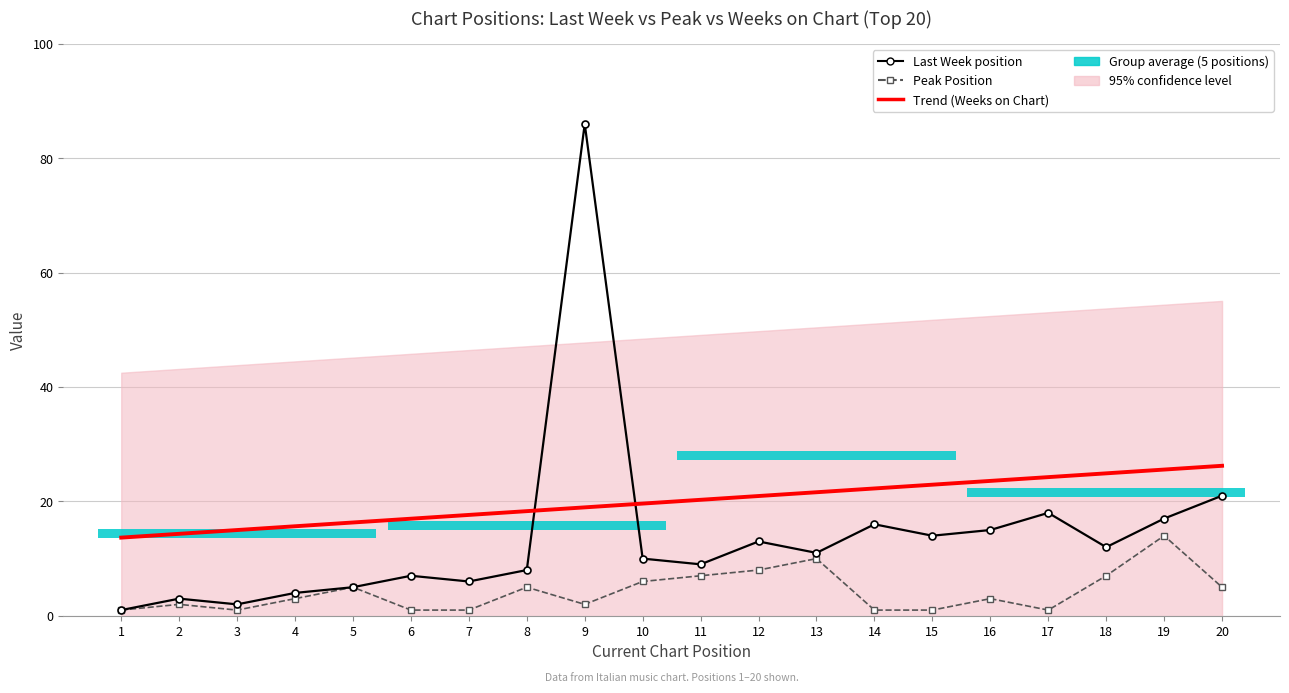

Is the value of Last Week at 8 greater than the value of Peak Position at 6?

Yes